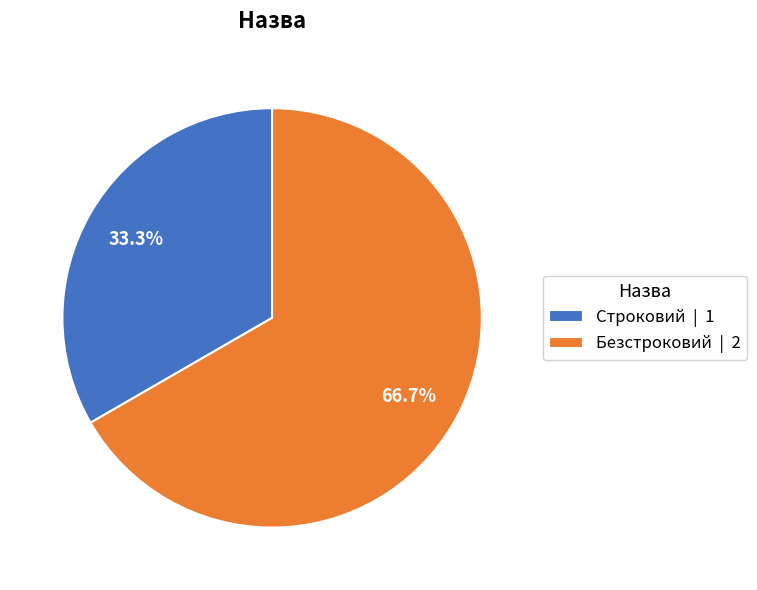

Between Строковий and Безстроковий, which is larger?

Безстроковий